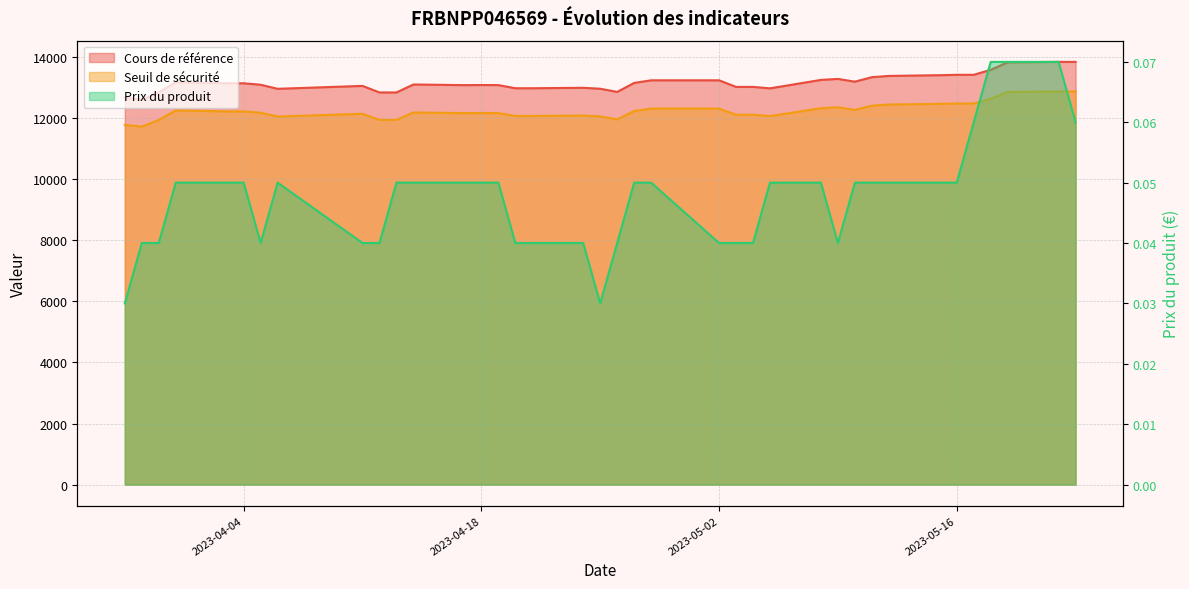

The Cours de référence series shows 13589.3 at 2023-05-18. True or false?

True